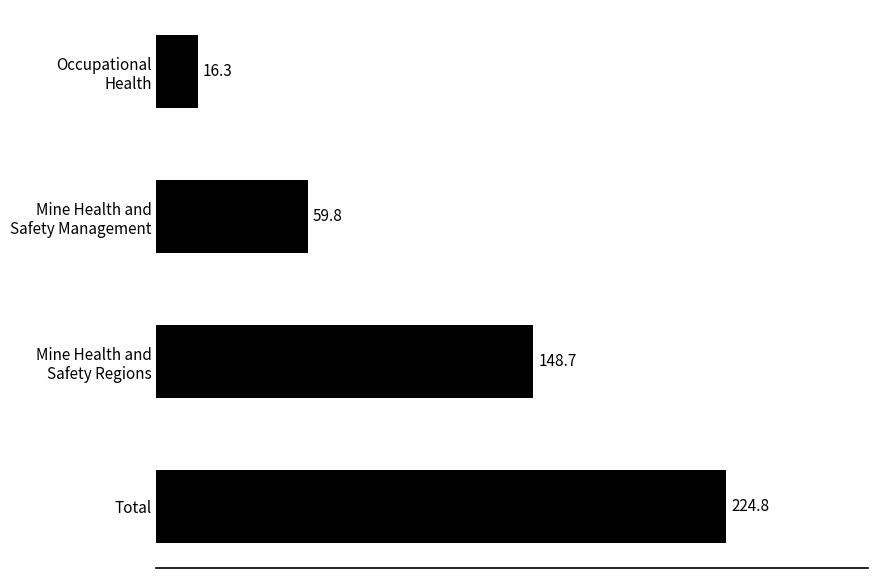

The value at Total is 137.7. True or false?

False